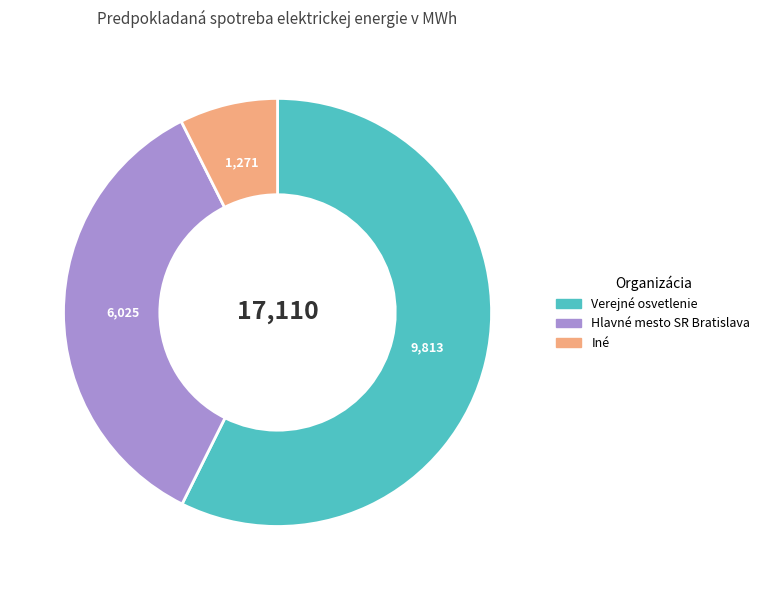

Combined, do Hlavné mesto SR Bratislava and Iné account for over 50%?

No